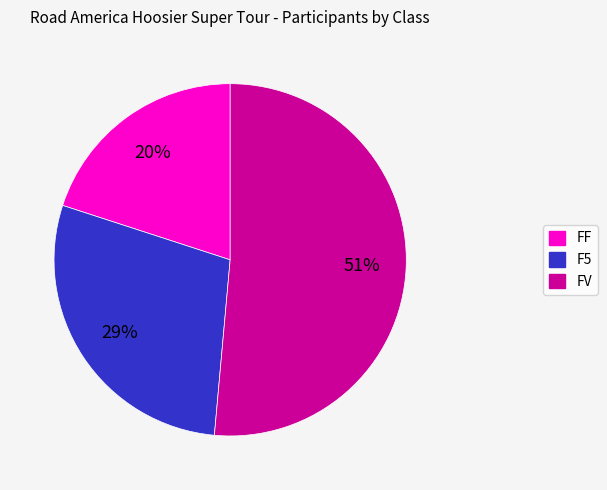

Which category accounts for the majority?

FV